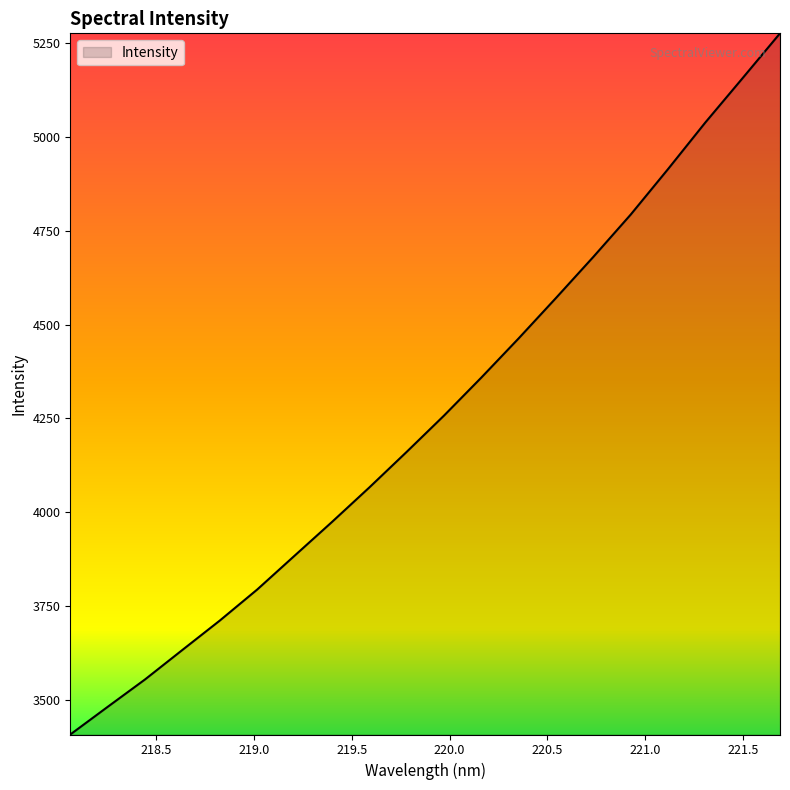

What is the greatest value displayed?

5276.9